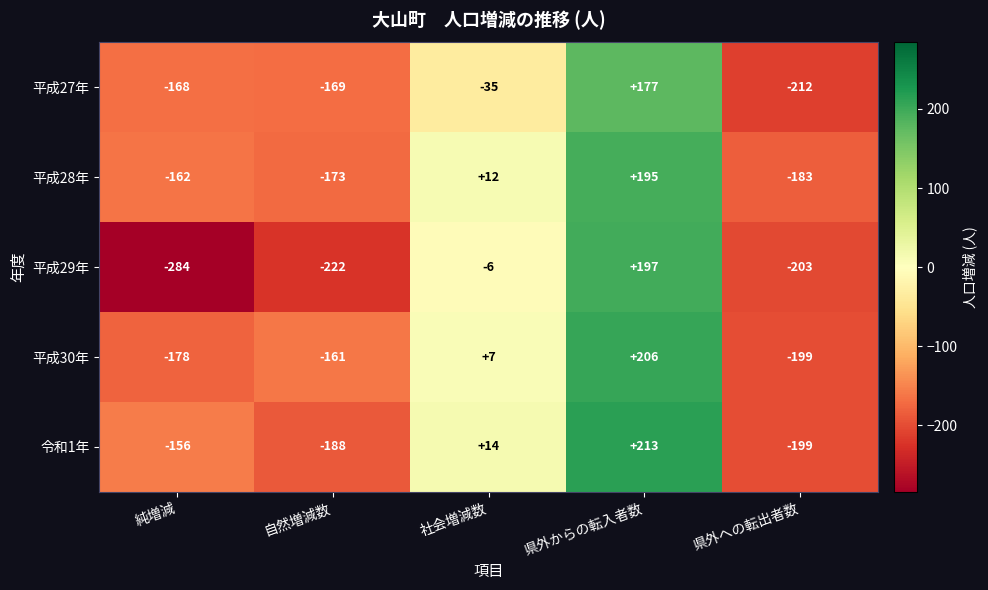

How many positive values does the 平成30年 series have?

2